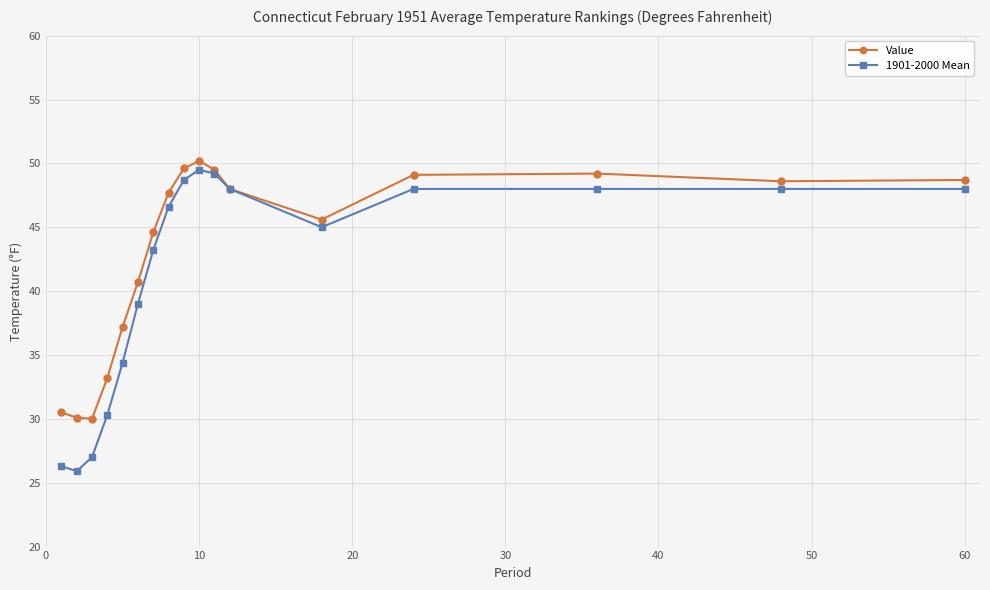

Which series has the widest spread of values?

1901-2000 Mean